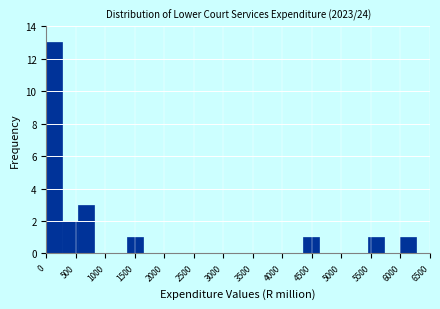

How tall is the bar that spans 250 to 550 on the x-axis? Neither the bar edges nor the heights are printed on the chart, so give them approximately, as read against the axes.

2